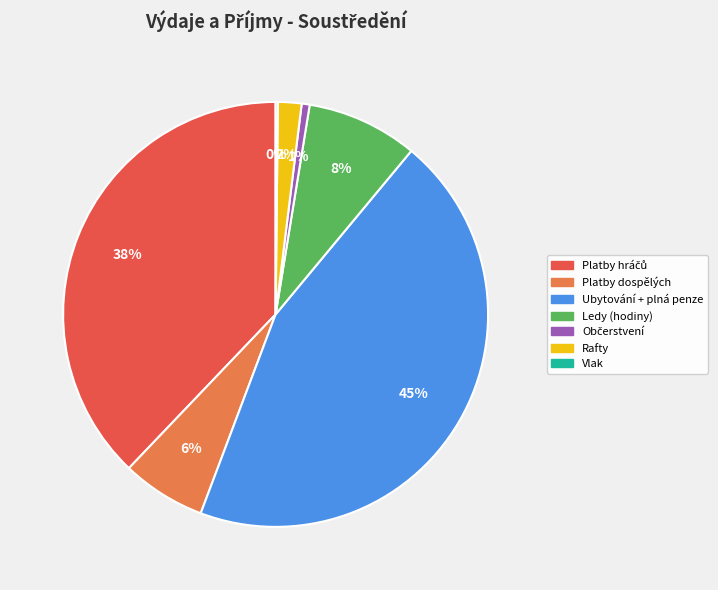

Is there any slice that represents more than half of the pie?

No